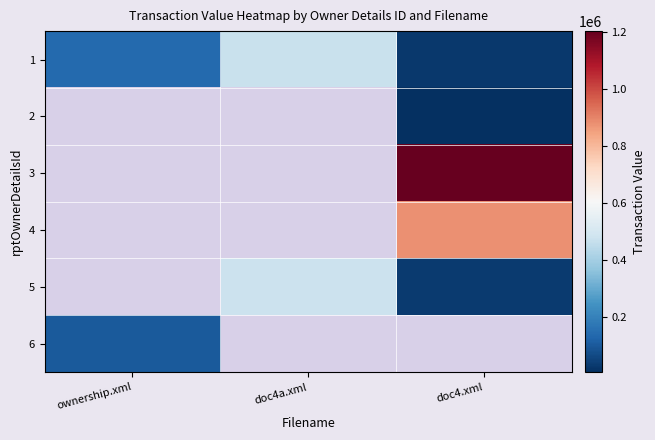

What is the difference between the highest and lowest values at ownership.xml?

37892.0